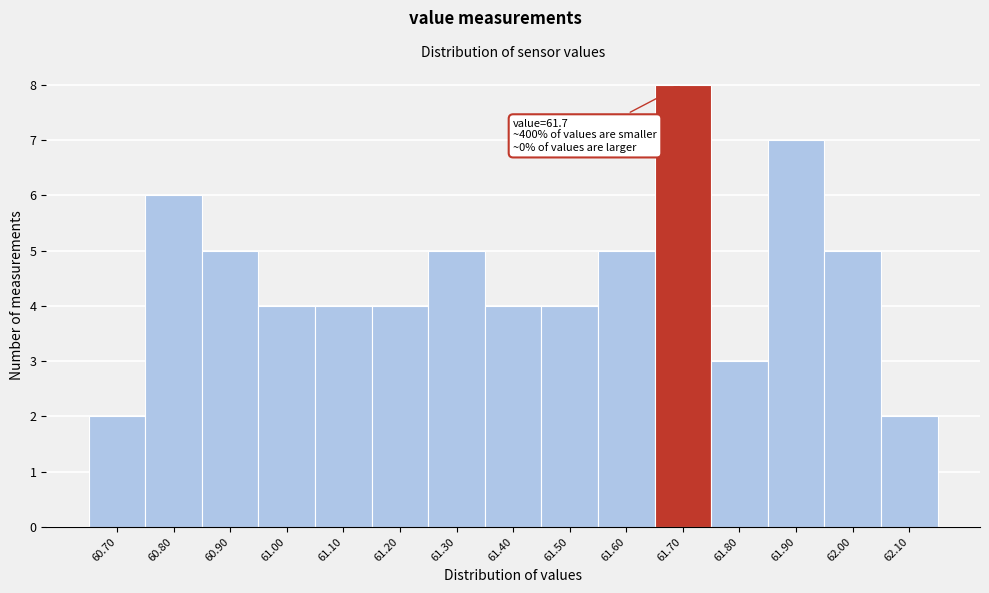

Which range on the x-axis has the tallest bar?

61.65 to 61.75